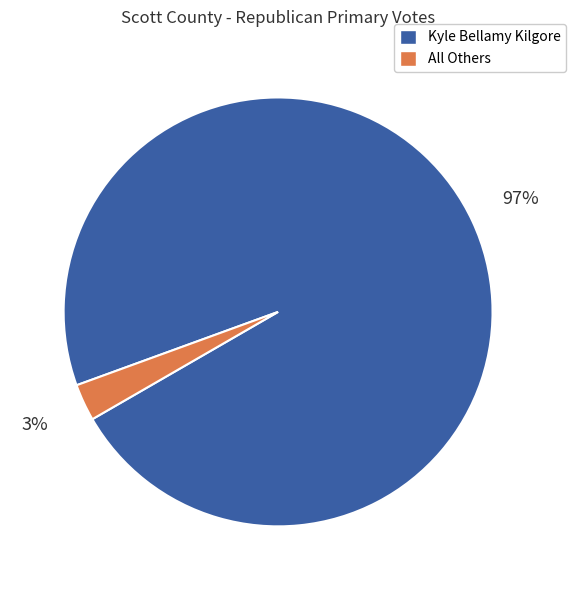

Is the sum of All Others and Kyle Bellamy Kilgore greater than half?

Yes